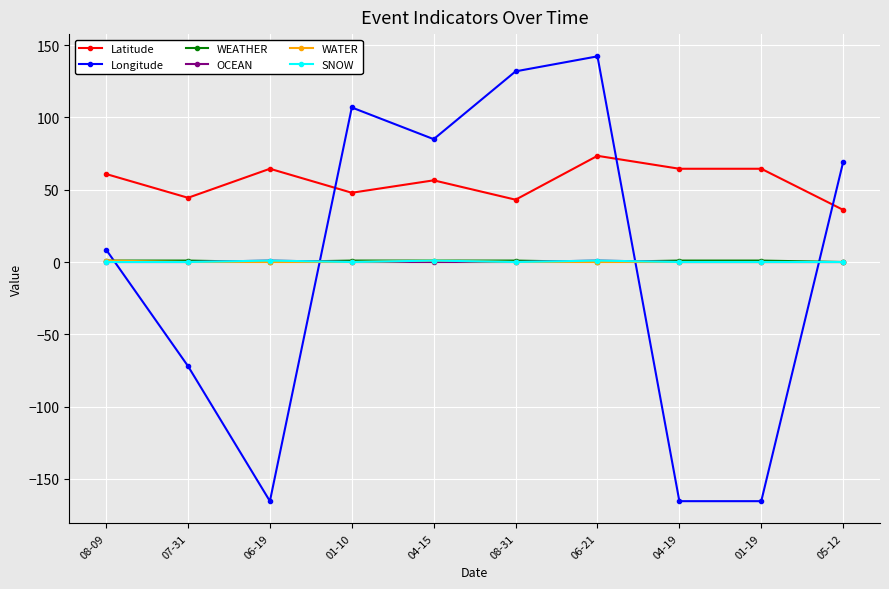

True or false: WATER has a value of 0.0 at 08-31.

True